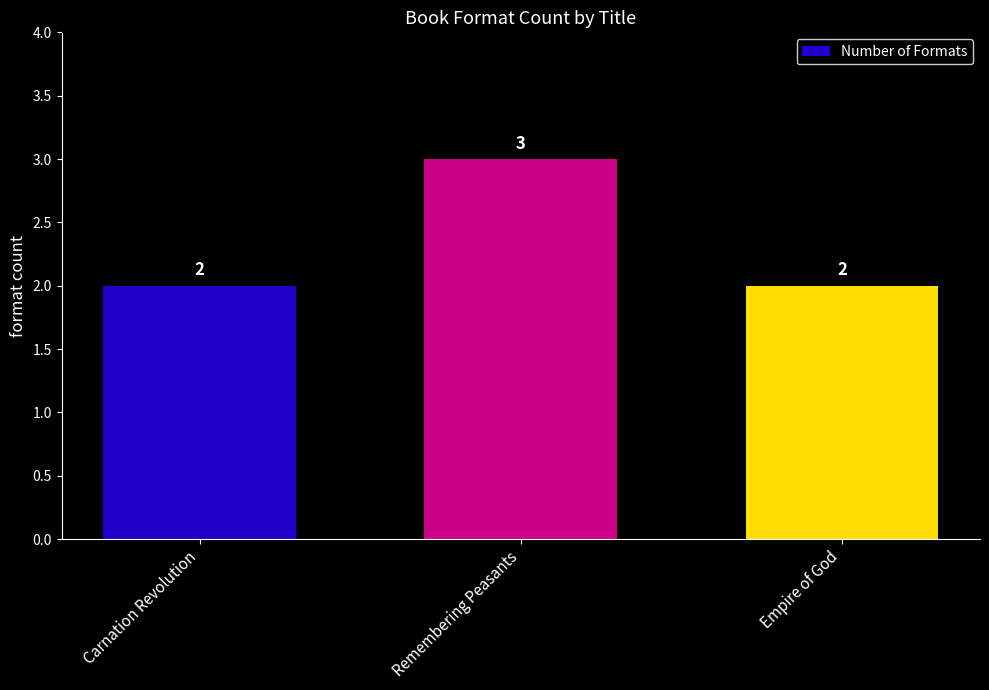

At which category does the chart reach its peak across all series?

Remembering Peasants